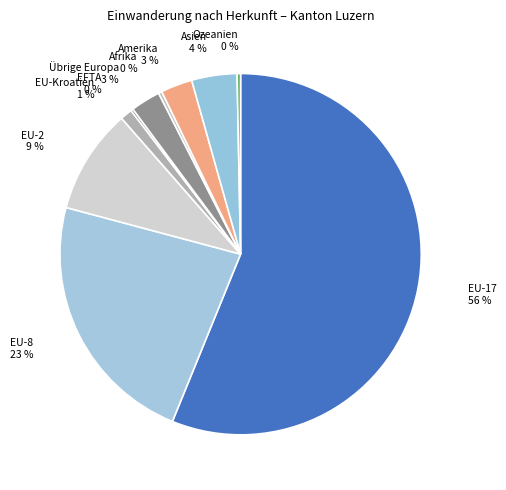

Rank the categories by value from lowest to highest.

EFTA, Afrika, Ozeanien, EU-Kroatien, Übrige Europa, Amerika, Asien, EU-2, EU-8, EU-17